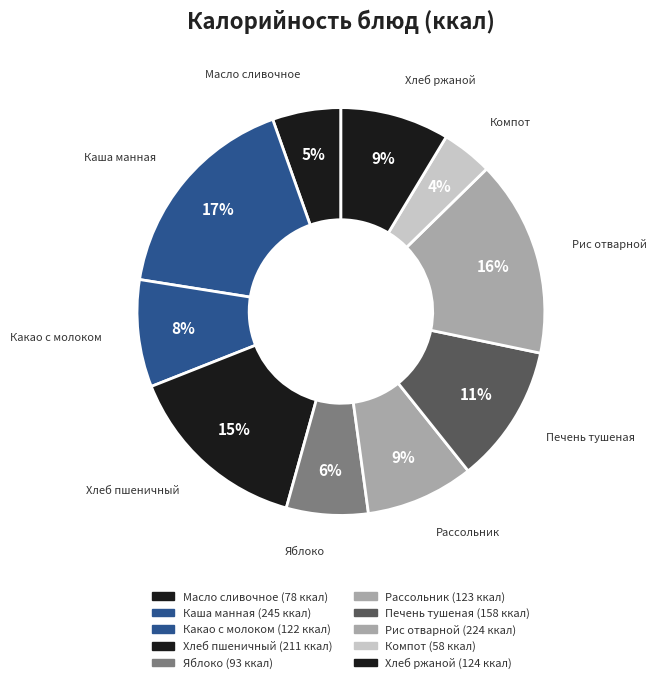

True or false: Компот accounts for 4% of the total.

True